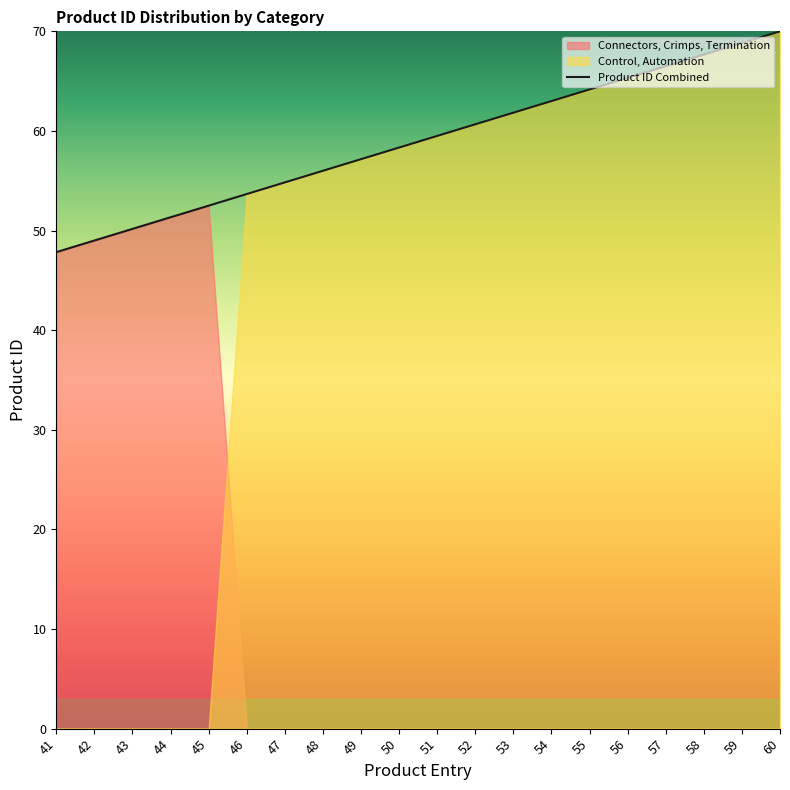

Rank the categories by value from lowest to highest.

41, 42, 43, 44, 45, 46, 47, 48, 49, 50, 51, 52, 53, 54, 55, 56, 57, 58, 59, 60